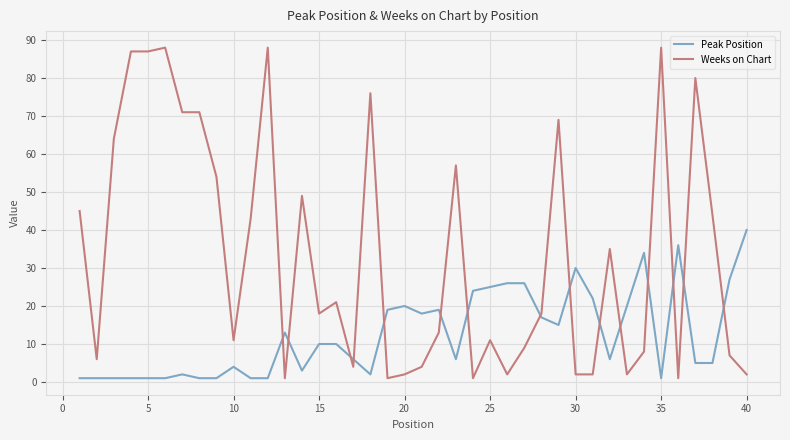

What is the difference between the maximum and minimum values in the Weeks on Chart series?

87